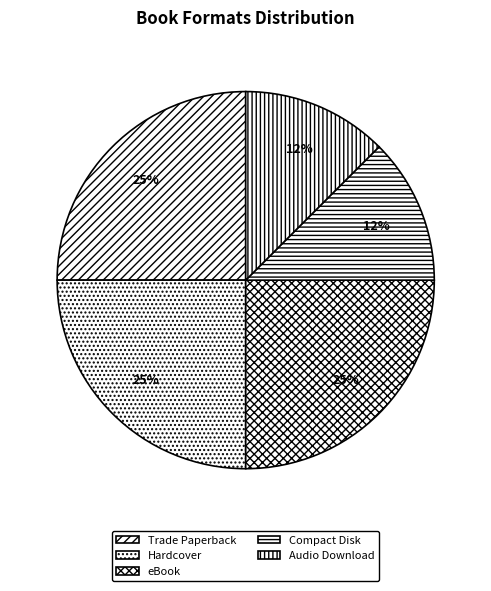

How many segments does this pie chart have?

5